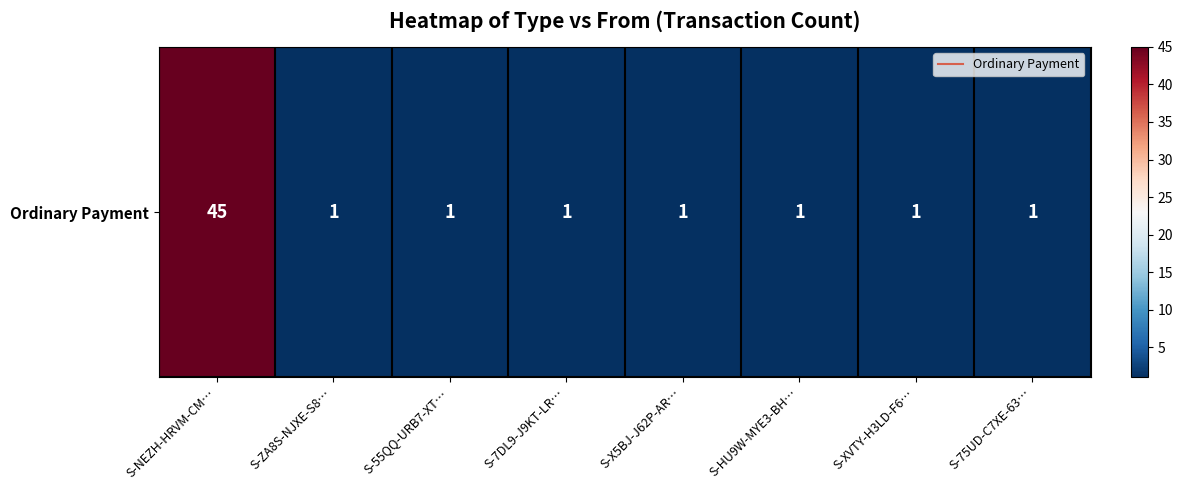

Reading left to right, list all the values displayed in this chart.

45	1	1	1	1	1	1	1